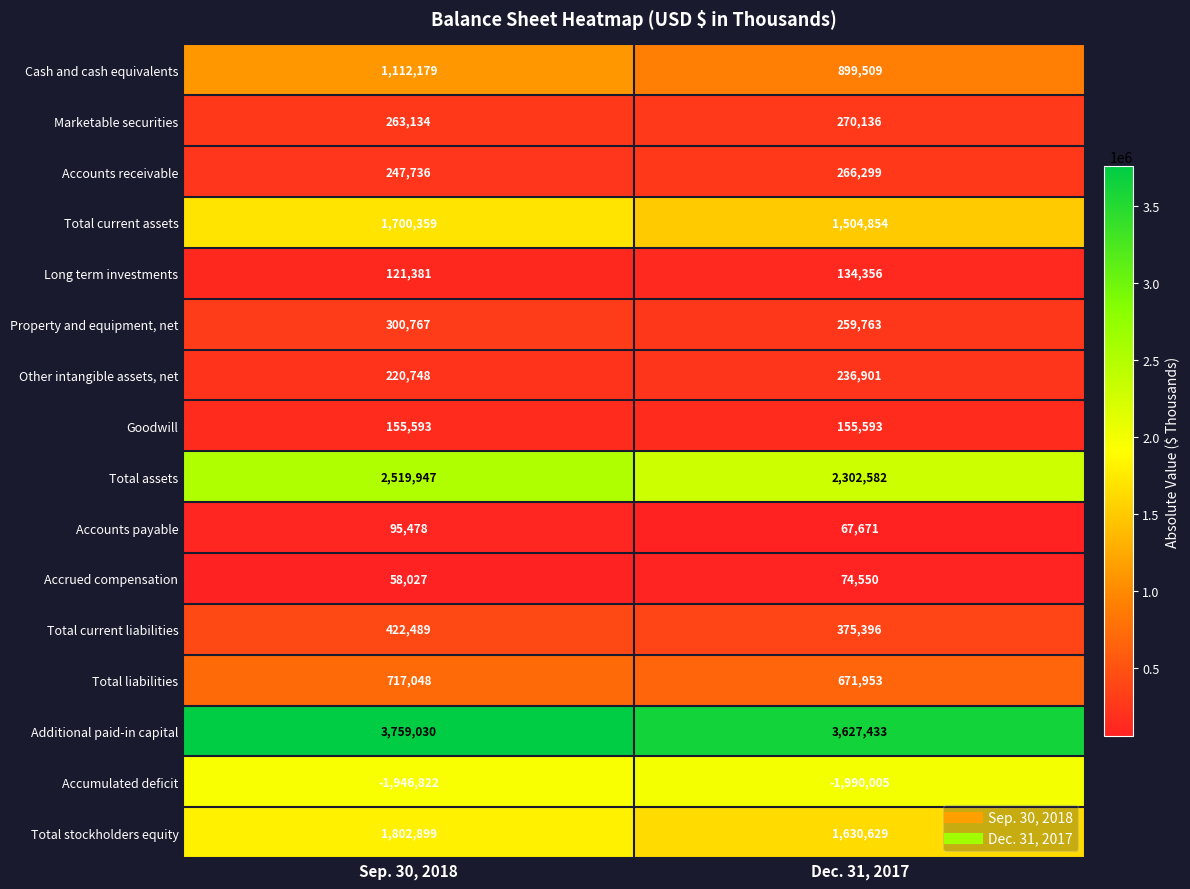

List the series in order of their peak value, lowest first.

Accumulated deficit, Accrued compensation, Accounts payable, Long term investments, Goodwill, Other intangible assets, net, Accounts receivable, Marketable securities, Property and equipment, net, Total current liabilities, Total liabilities, Cash and cash equivalents, Total current assets, Total stockholders equity, Total assets, Additional paid-in capital